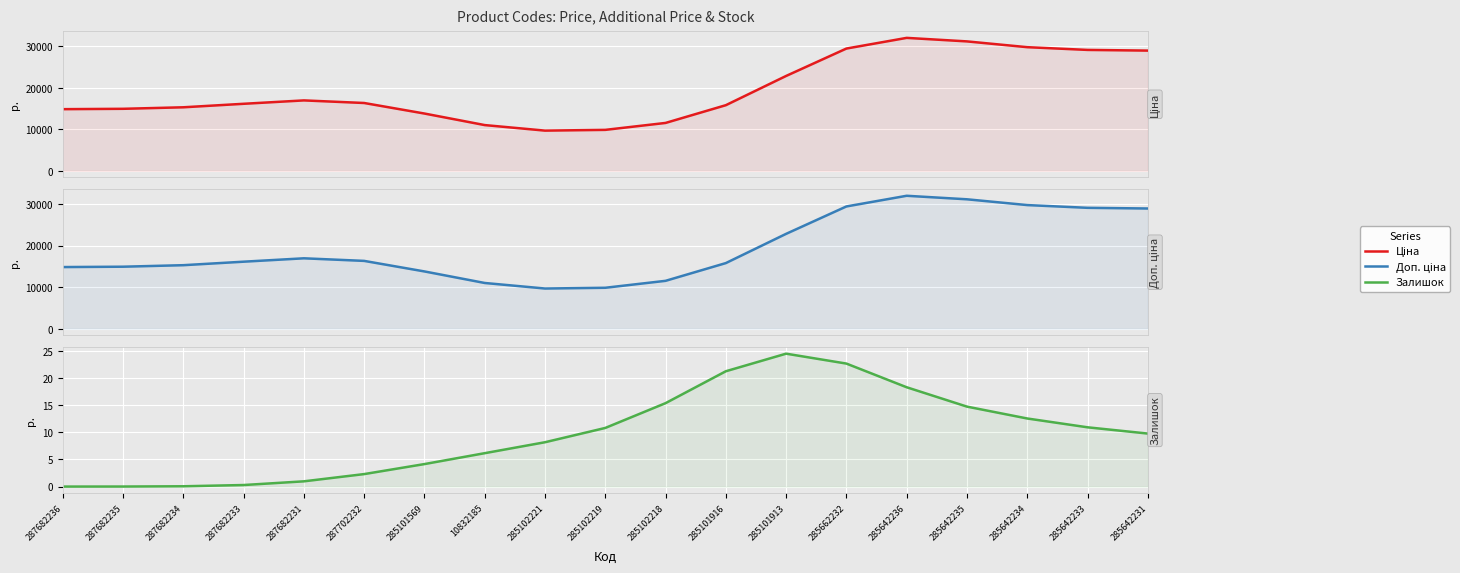

At which category does Доп. ціна reach its first local valley?

285102221